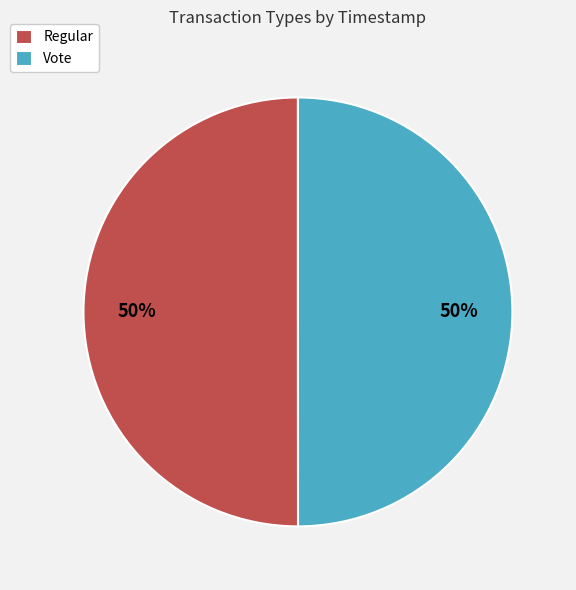

The Regular slice represents 64% of the pie. True or false?

False